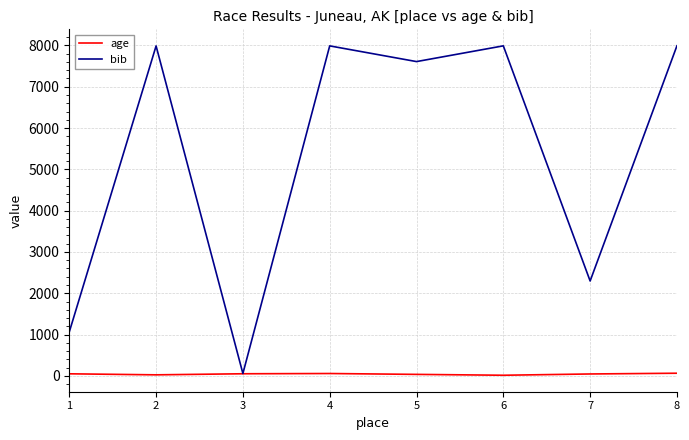

Which series changed the most between 1 and 5?

bib